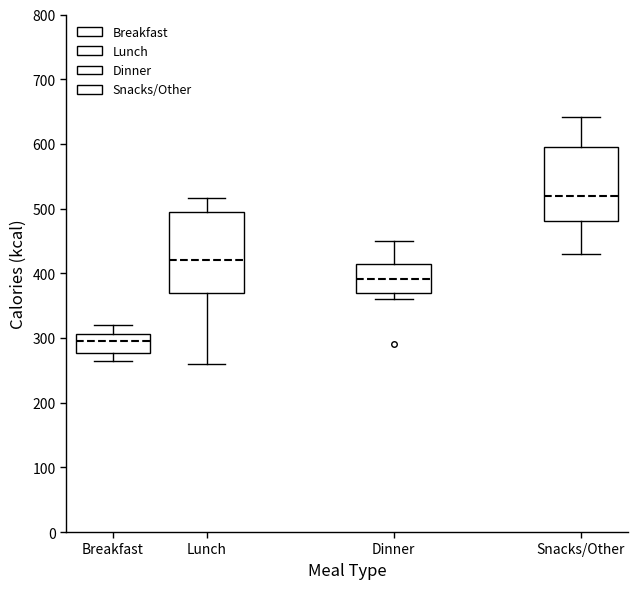

Which box has the lowest median line?

Breakfast